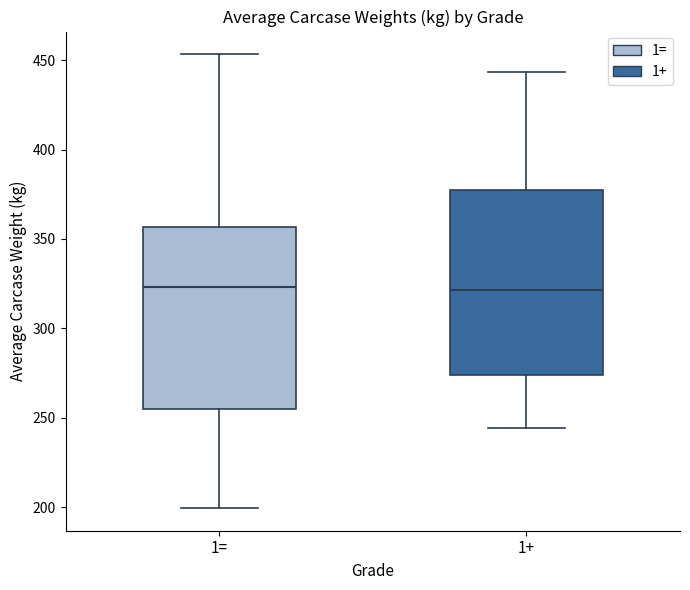

Reading left to right, transcribe this box plot: for each box, give where its median line is, the range the box spans, and where its two whiskers end, as read against the y-axis. The values are not printed on the chart, so give them approximately, as read against the axis.

1=: median 325, box 255 to 355, whiskers 200 to 455
1+: median 320, box 275 to 380, whiskers 245 to 445